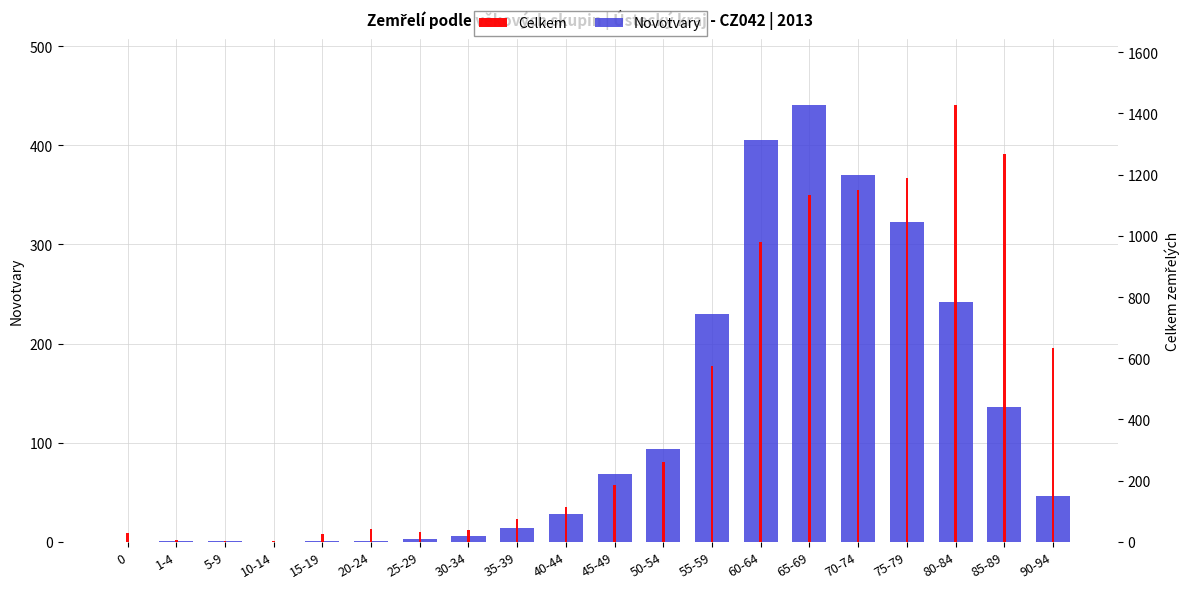

How many bars are there in total?

40